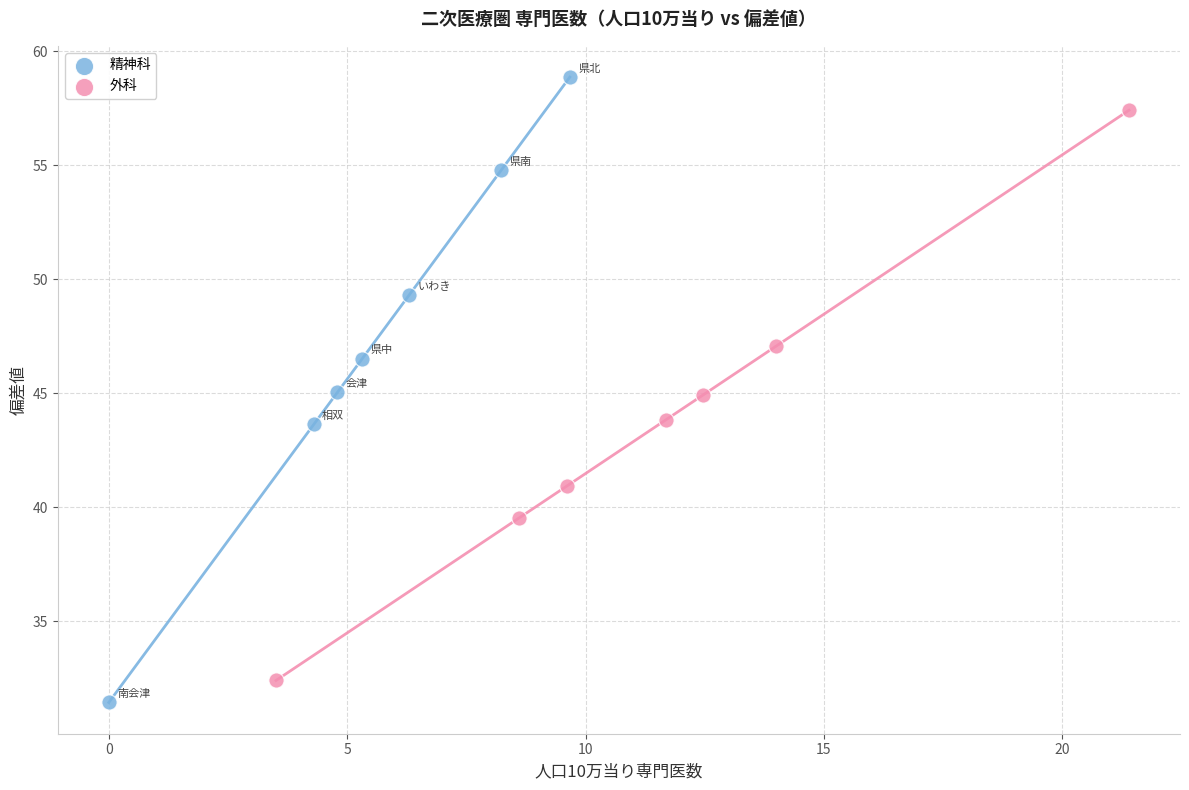

Which series contains the lowest Y value?

精神科